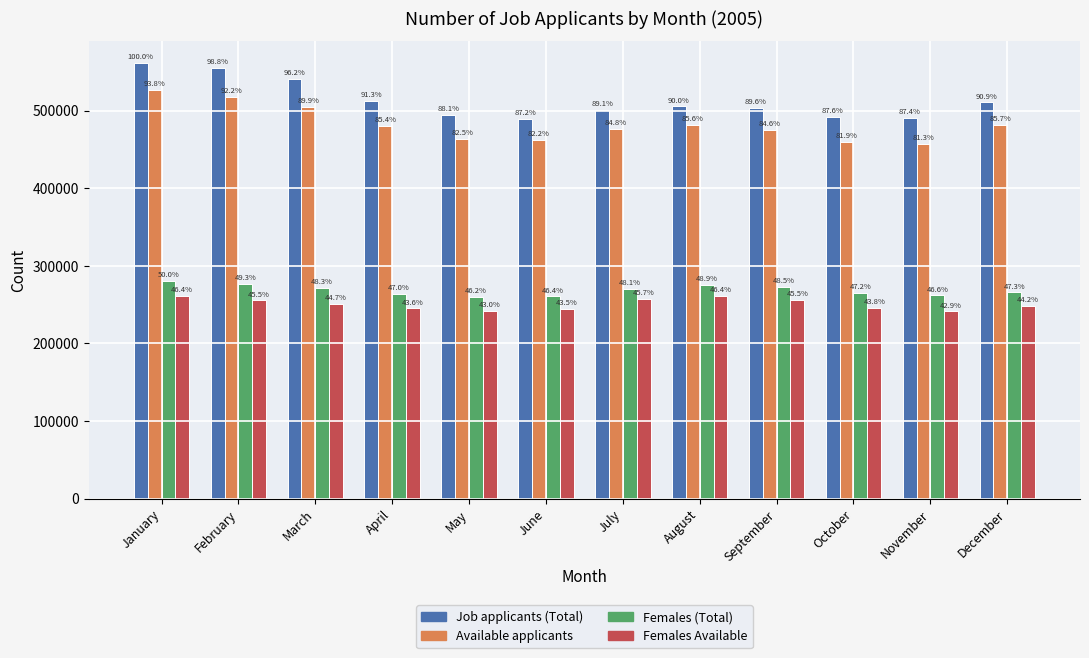

At how many categories does at least one series exceed 311441?

12